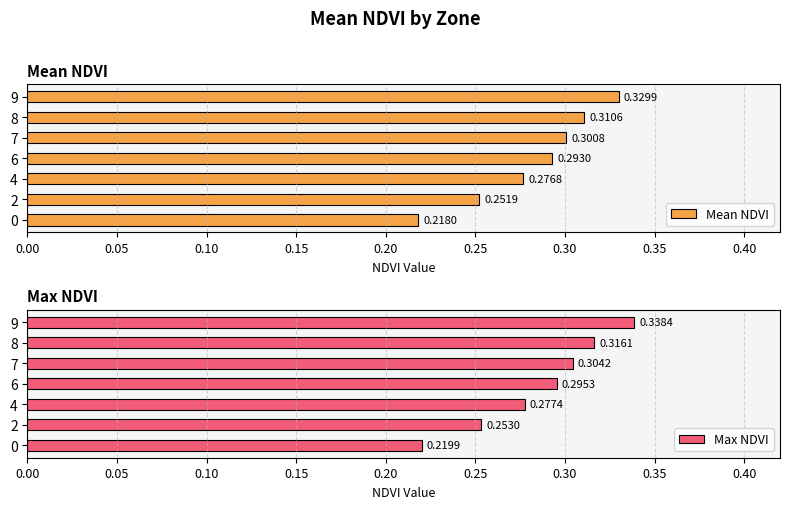

What is the highest value of the Mean NDVI series?

0.3